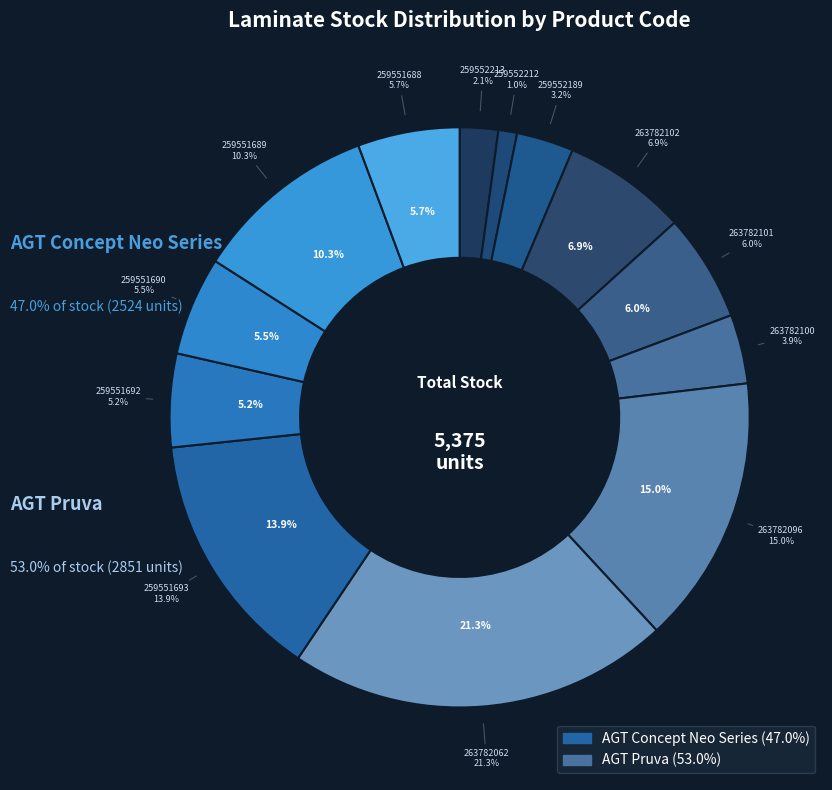

The AGT Concept Neo (259552189) slice represents 3% of the pie. True or false?

True